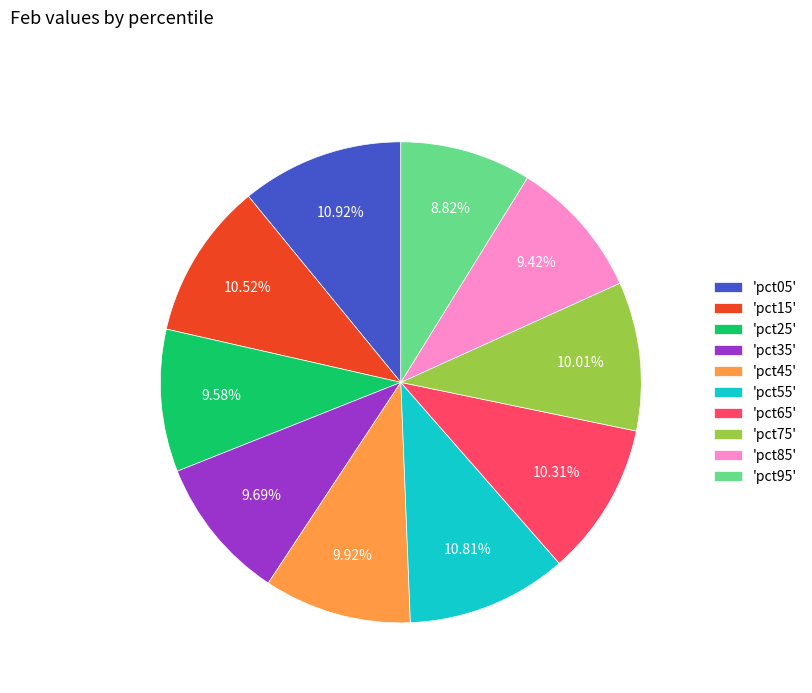

Is the sum of 'pct05' and 'pct85' greater than half?

No